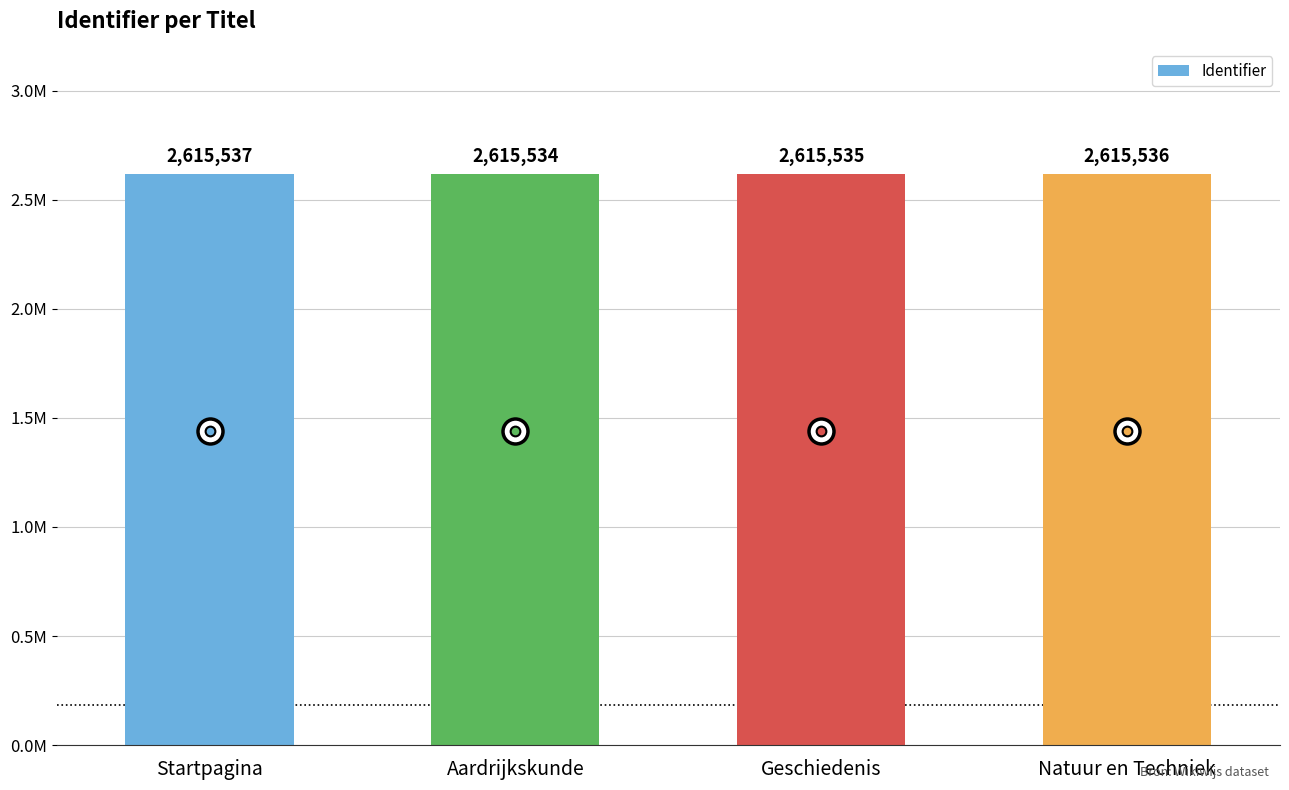

Rank the categories by value from lowest to highest.

Aardrijkskunde, Geschiedenis, Natuur en Techniek, Startpagina